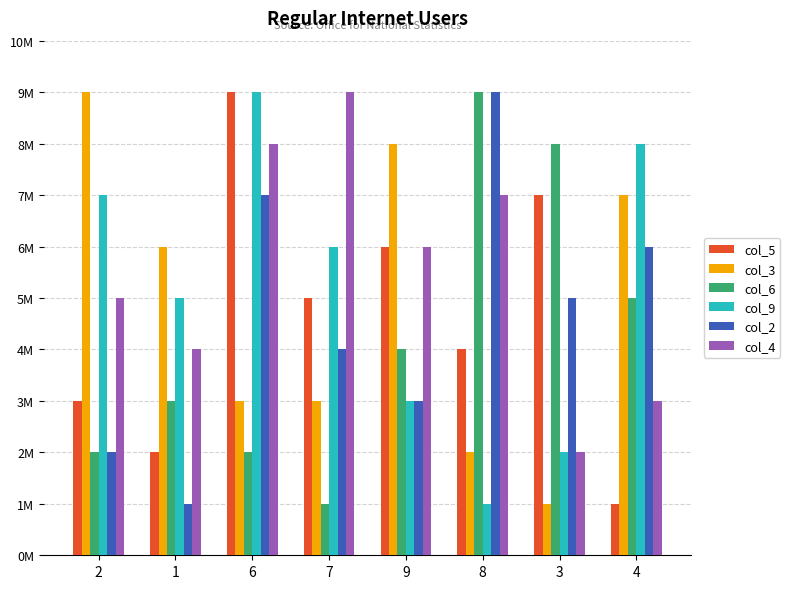

What is the sum of all col_4 values?

44